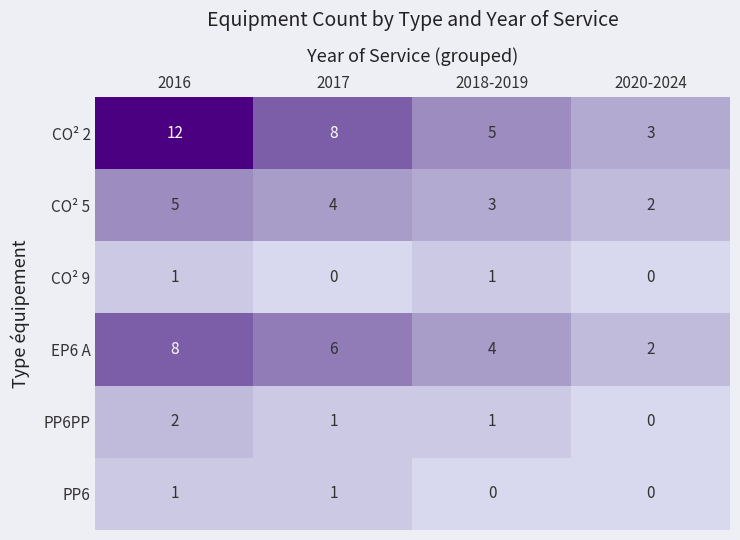

At how many categories does at least one series exceed 7?

2